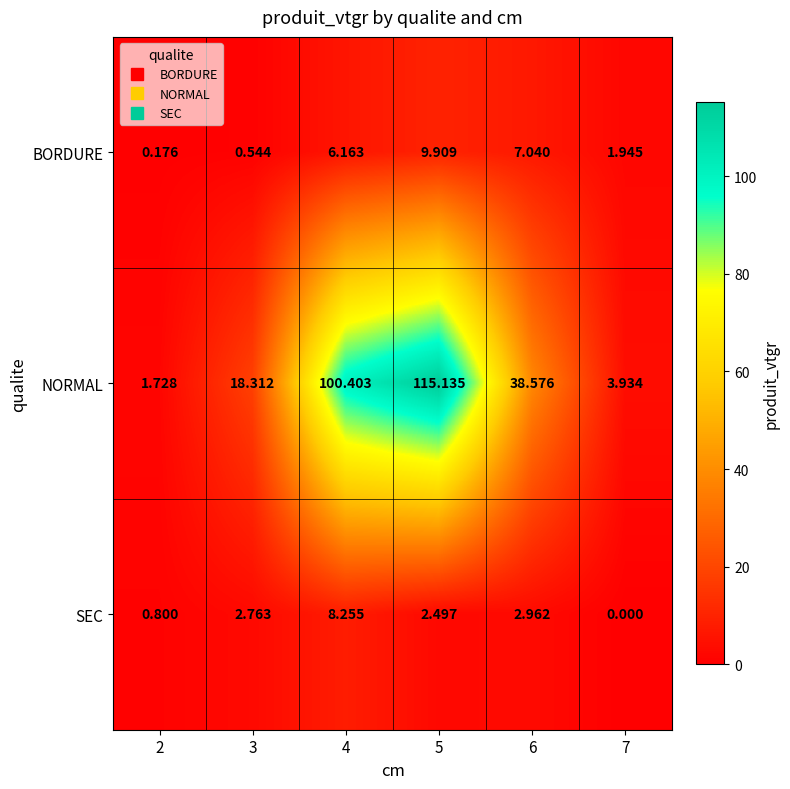

Which series has the largest range (max minus min)?

NORMAL